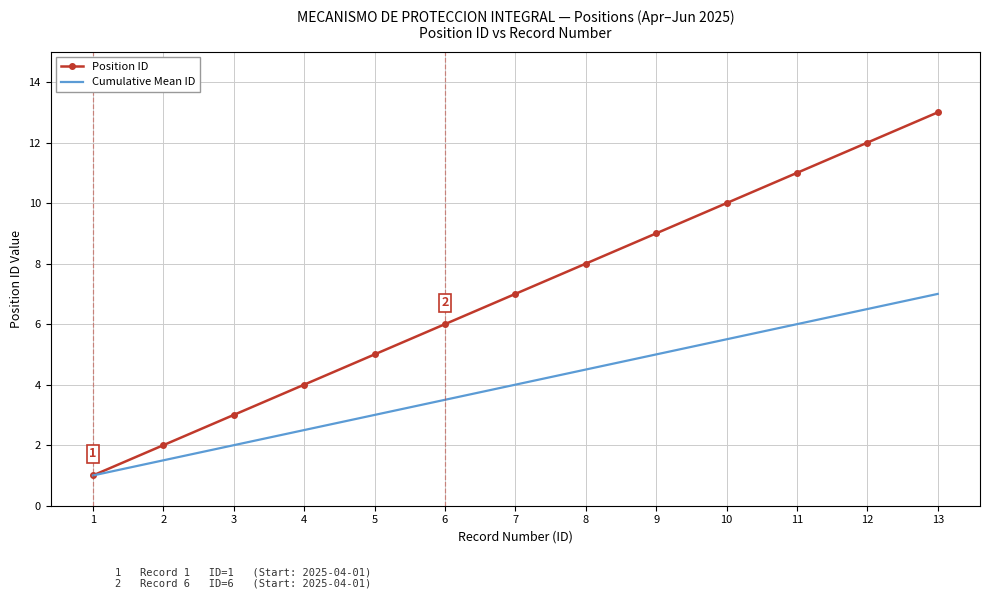

Rank the categories by Cumulative Mean ID value from lowest to highest.

1, 2, 3, 4, 5, 6, 7, 8, 9, 10, 11, 12, 13